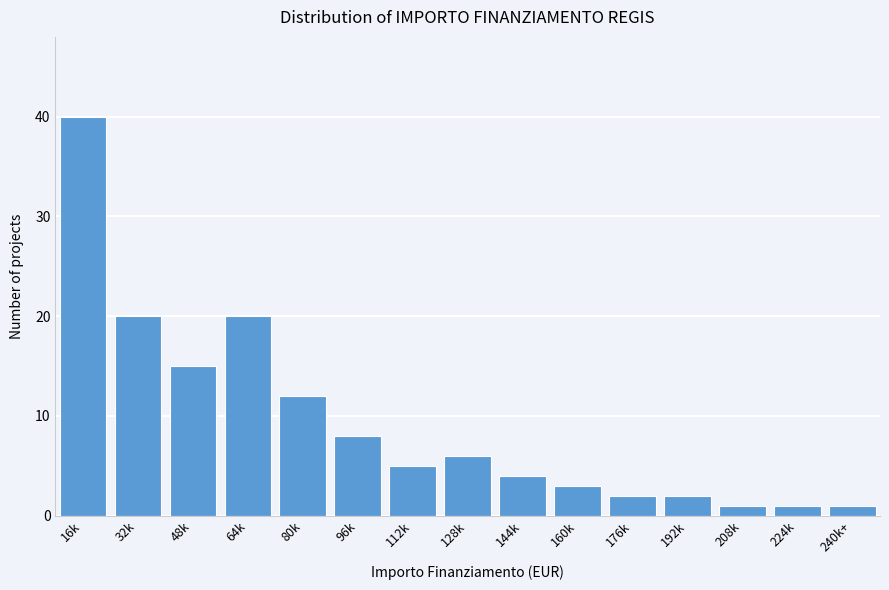

Reading right to left, list all the values displayed in this chart.

240k+=1	224k=1	208k=1	192k=2	176k=2	160k=3	144k=4	128k=6	112k=5	96k=8	80k=12	64k=20	48k=15	32k=20	16k=40